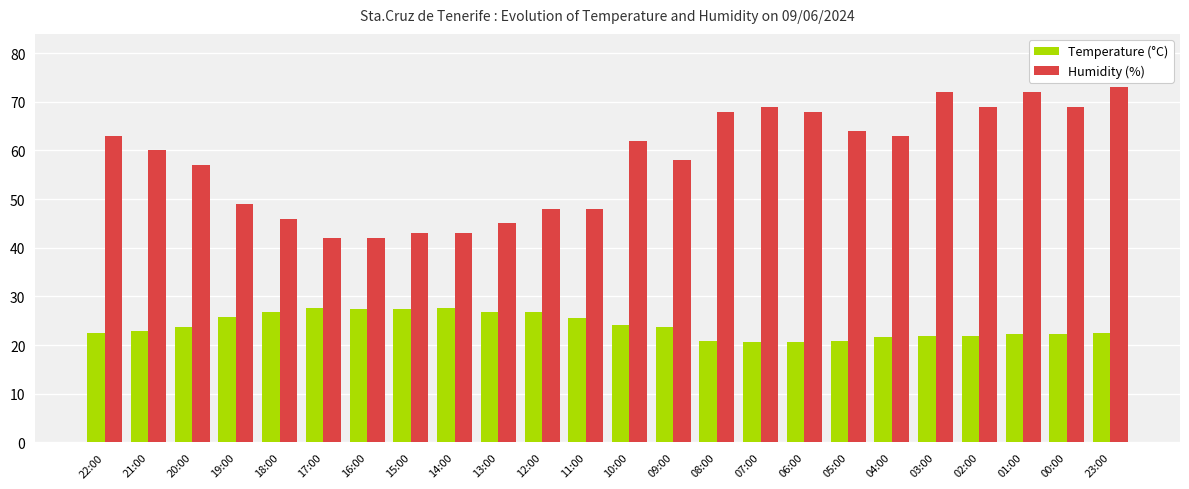

What value does the Temperature (°C) series have at 22:00?

22.5